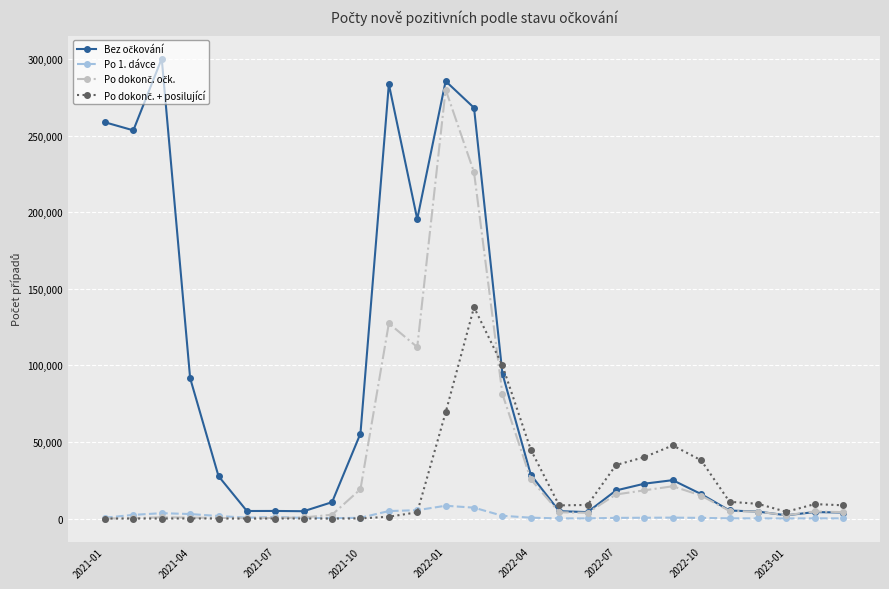

How many distinct data groups are displayed?

4